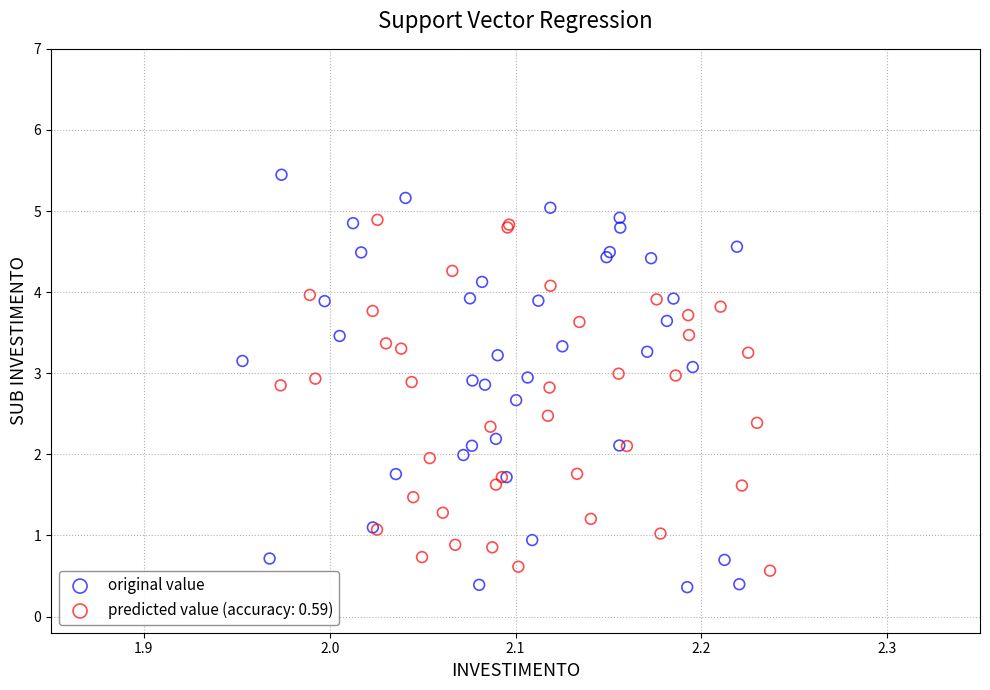

Which series contains the highest Y value?

original value